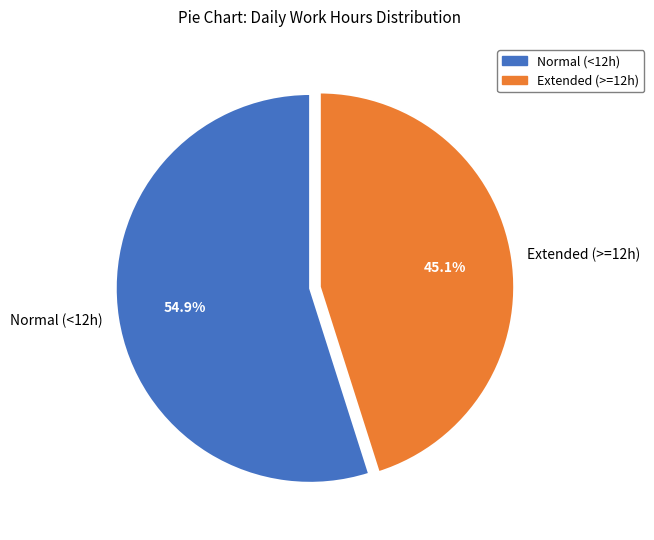

Rank the categories by value from lowest to highest.

Extended (>=12h), Normal (<12h)